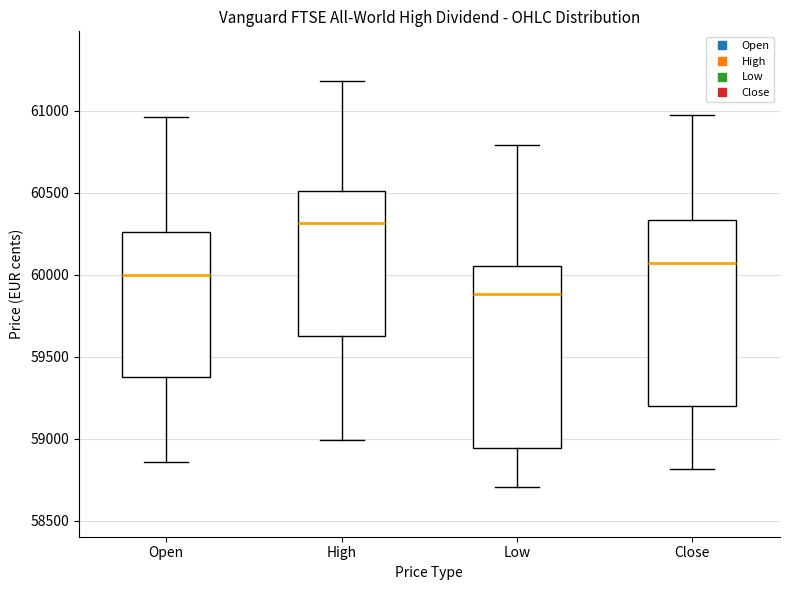

Reading left to right, read every box against the y-axis: the position of its median line, the range the box covers, and the ends of its whiskers. The values are not printed on the chart, so give them approximately, as read against the axis.

Open: median 60000, box 59400 to 60250, whiskers 58850 to 60950
High: median 60300, box 59600 to 60500, whiskers 59000 to 61200
Low: median 59900, box 58950 to 60050, whiskers 58700 to 60800
Close: median 60050, box 59200 to 60350, whiskers 58800 to 60950